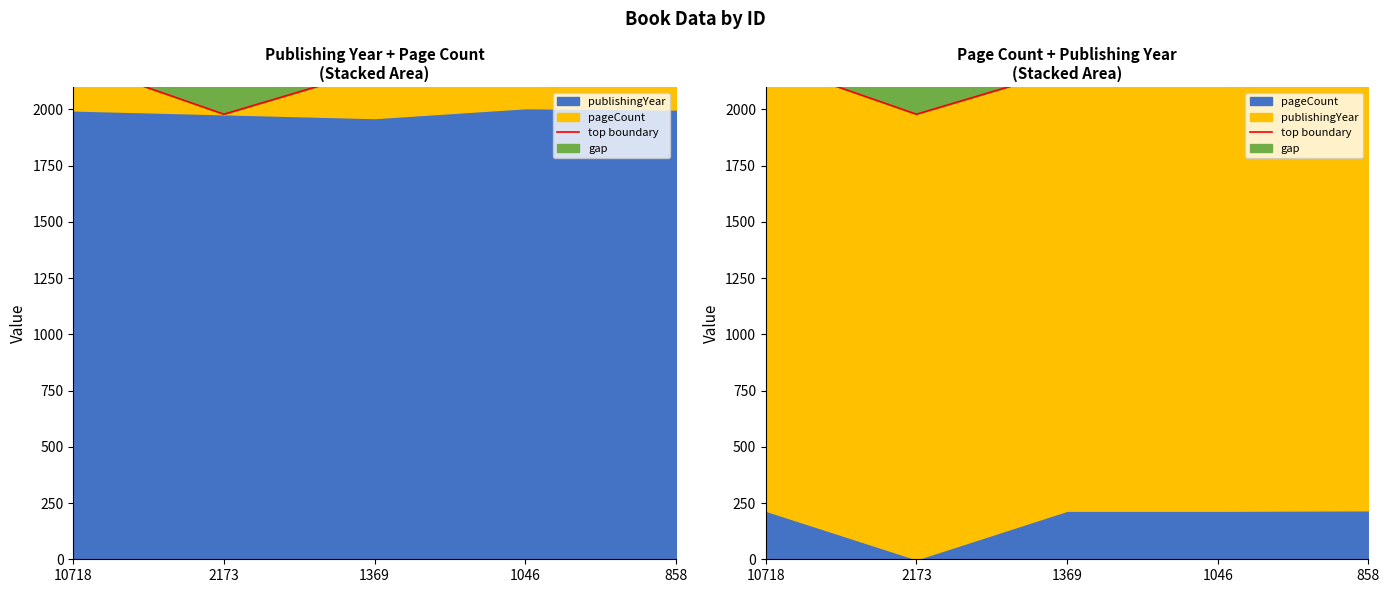

Between 2173 and 10718, which is larger?

10718